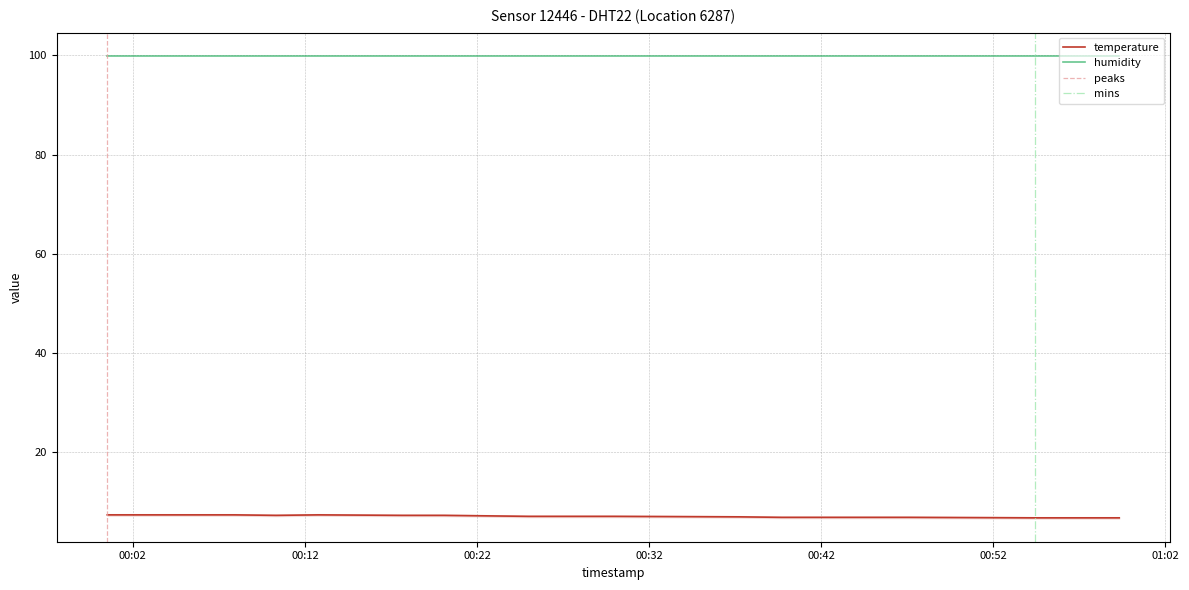

The chart shows a value of 6.9 at 2024-01-30T00:44:39. True or false?

True